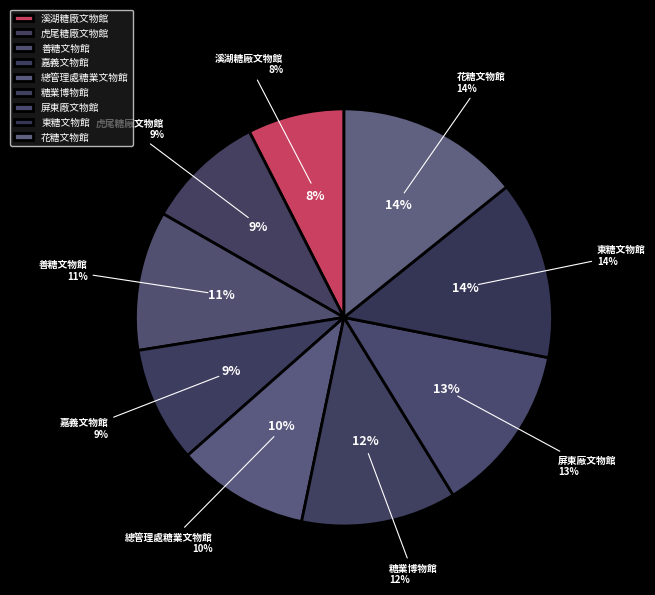

To the nearest percent, what is the difference between the 花糖文物館 and 糖業博物館 slice percentages?

2%